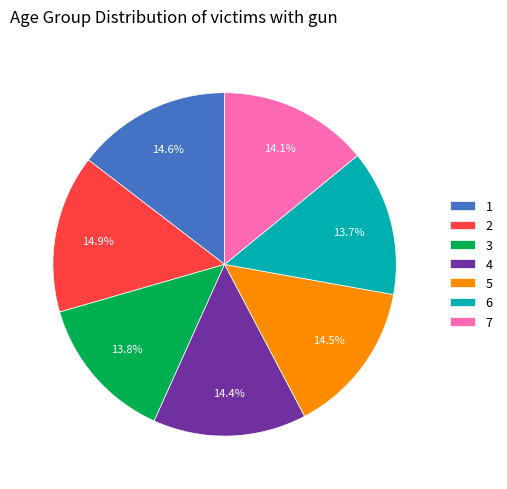

To the nearest percent, what portion does 4 represent?

14%